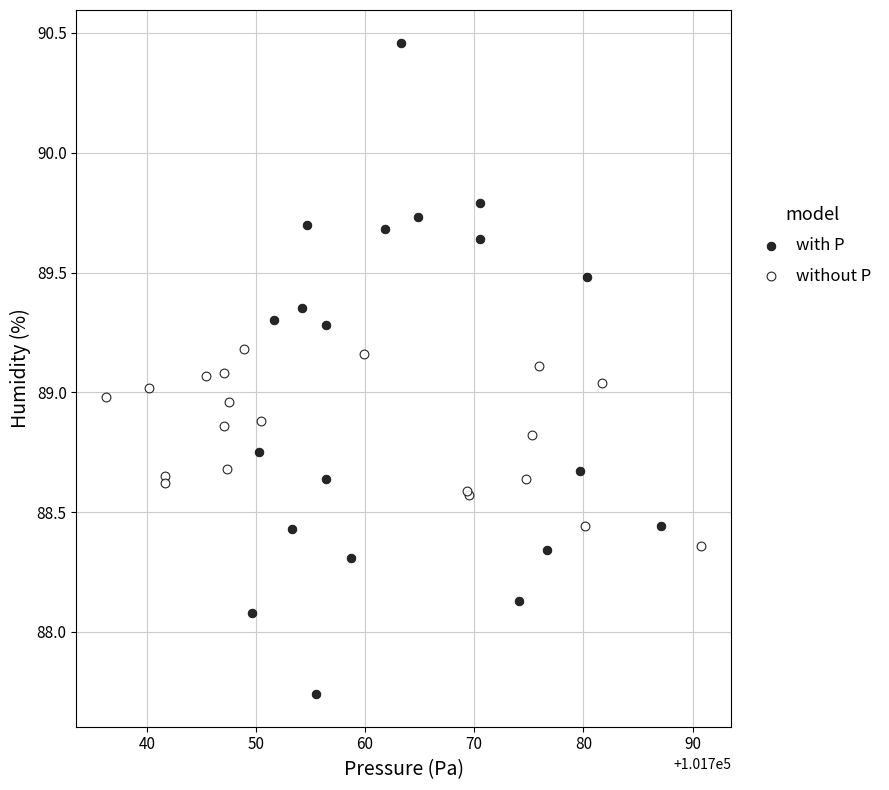

Which series has the widest spread of Y values?

with P